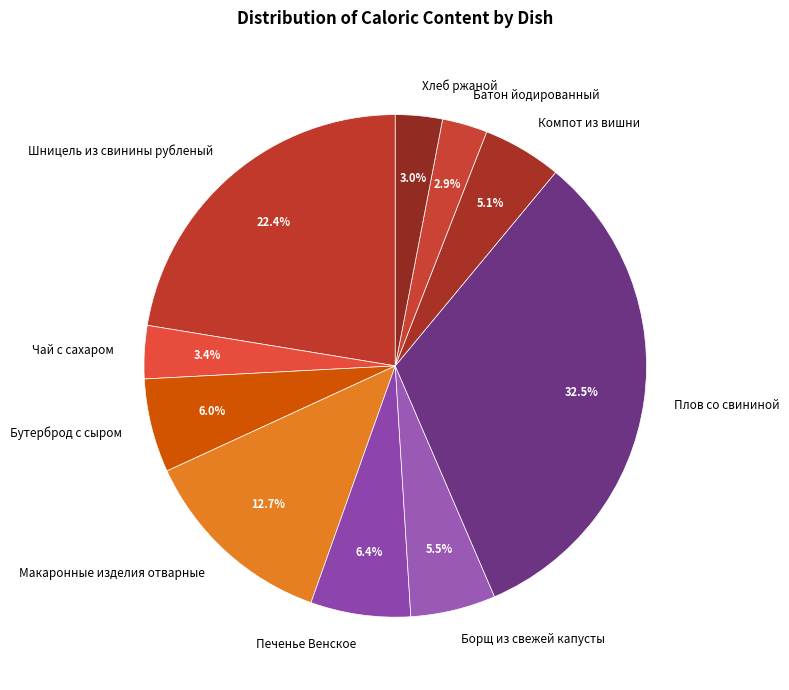

Which category has the biggest portion of the pie?

Плов со свининой